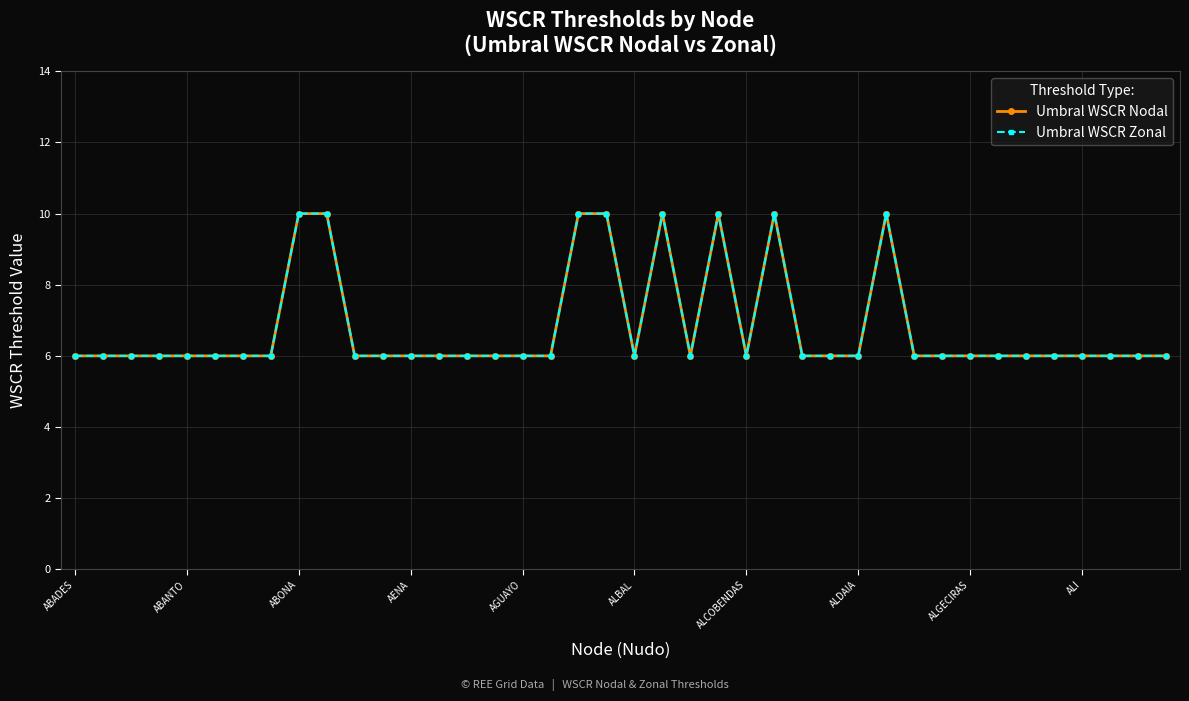

How many series are shown in this chart?

2